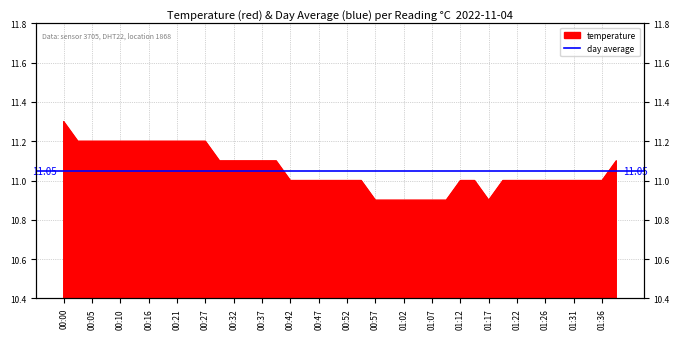

What is the sum of the values at 00:29 and 00:24?

22.3